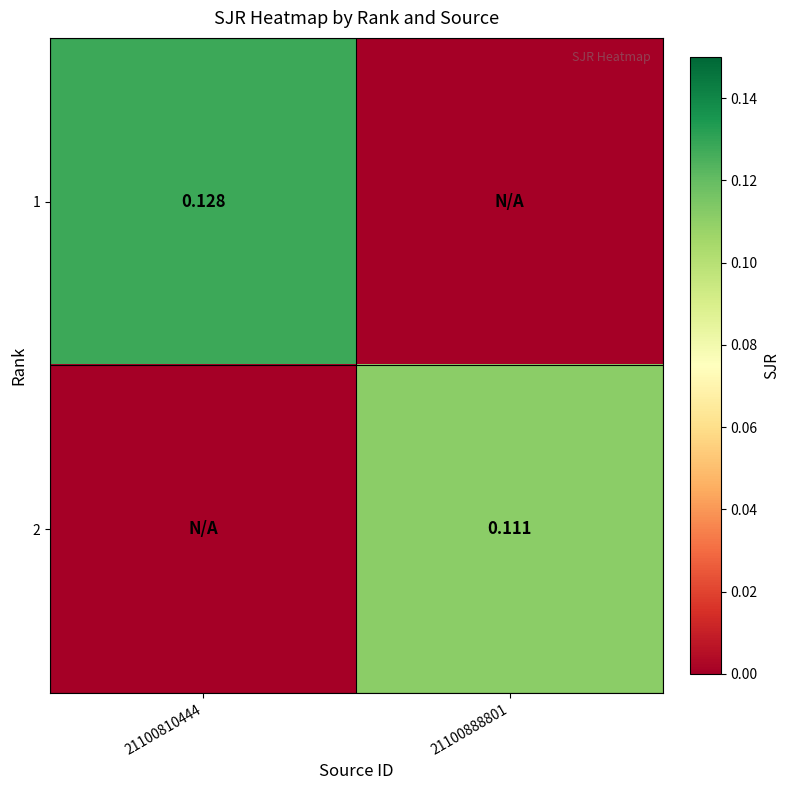

At which category is the sum across all series the highest?

21100810444